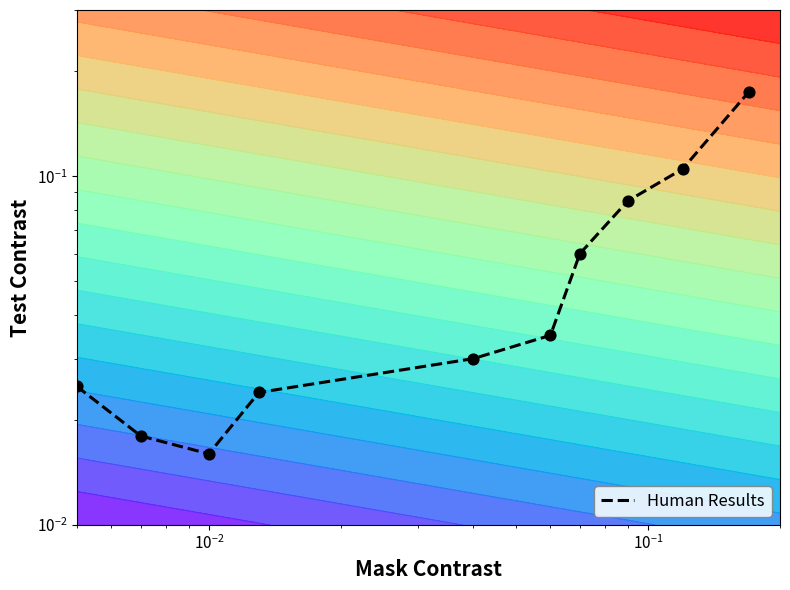

What is the average value?

0.1